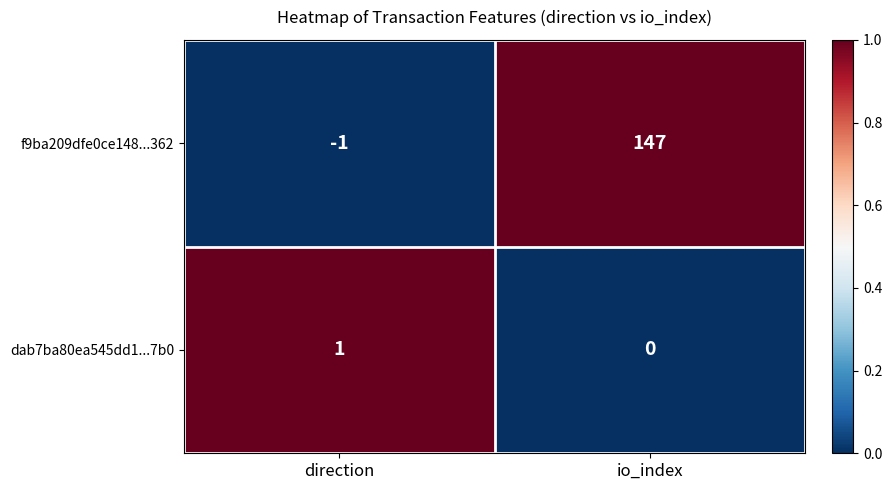

Which category has the lowest value across all series?

direction